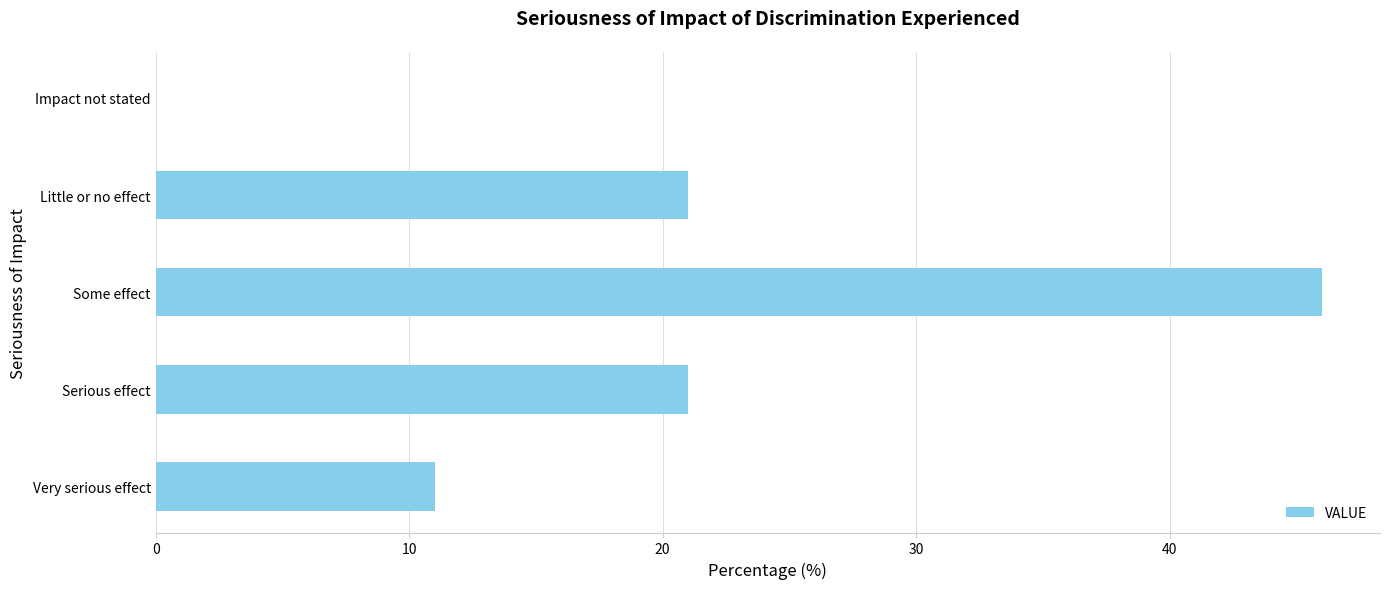

Count the values in the range 11 to 21.

3